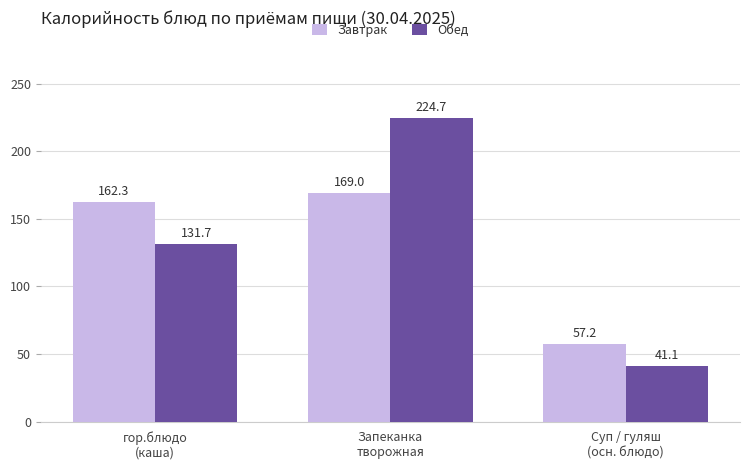

The Завтрак series shows 169.0 at Запеканка
творожная. True or false?

True